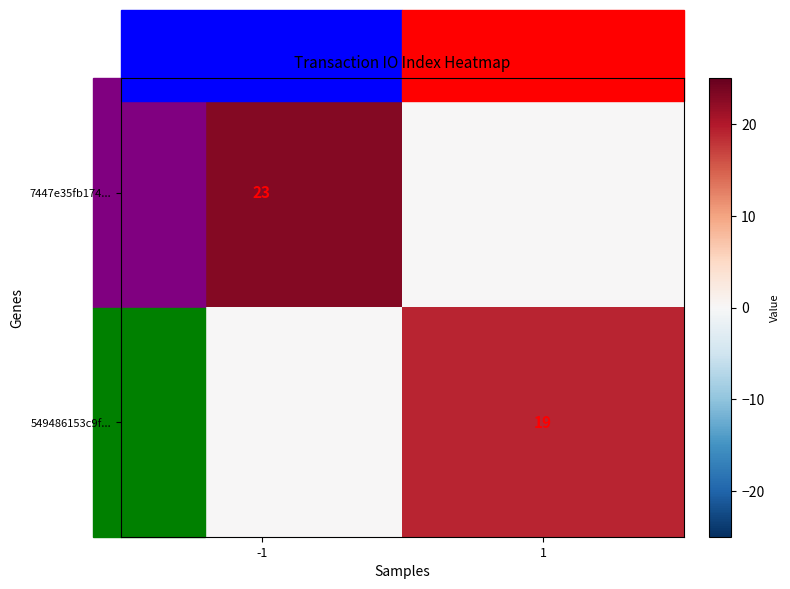

True or false: 549486153c9f... has a value of 13 at 1.

False